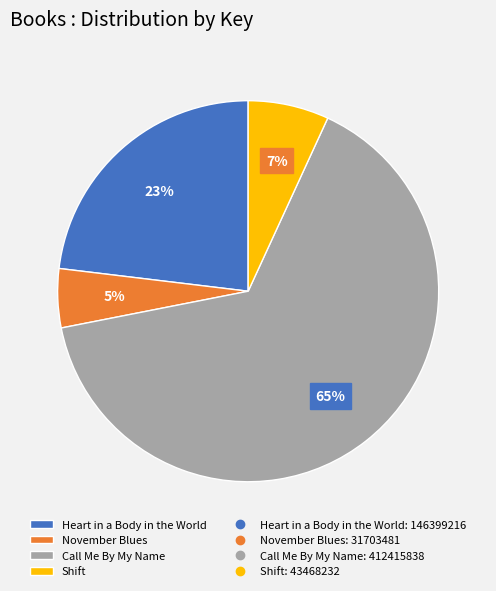

Is there a majority slice in this chart?

Yes